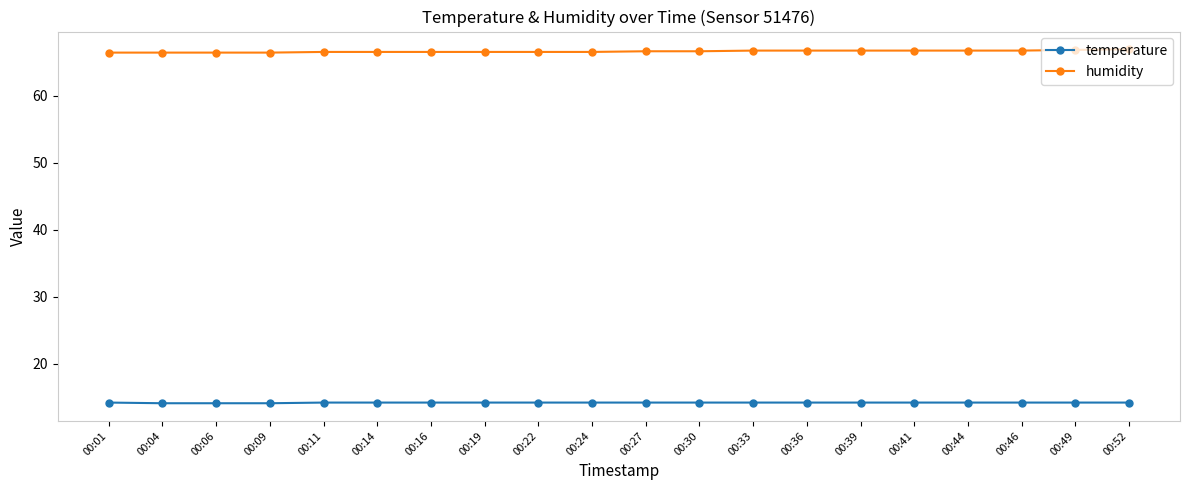

What is the highest value of the humidity series?

66.9